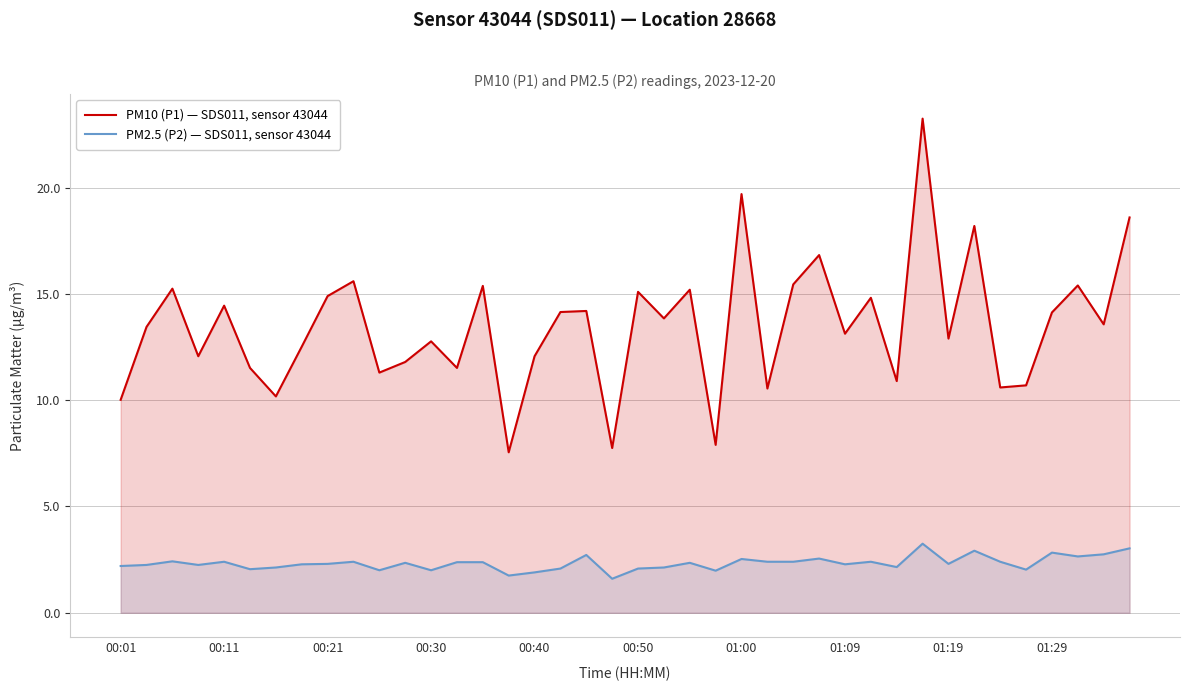

True or false: PM10 (P1) — SDS011, sensor 43044 and PM2.5 (P2) — SDS011, sensor 43044 intersect in this chart.

False